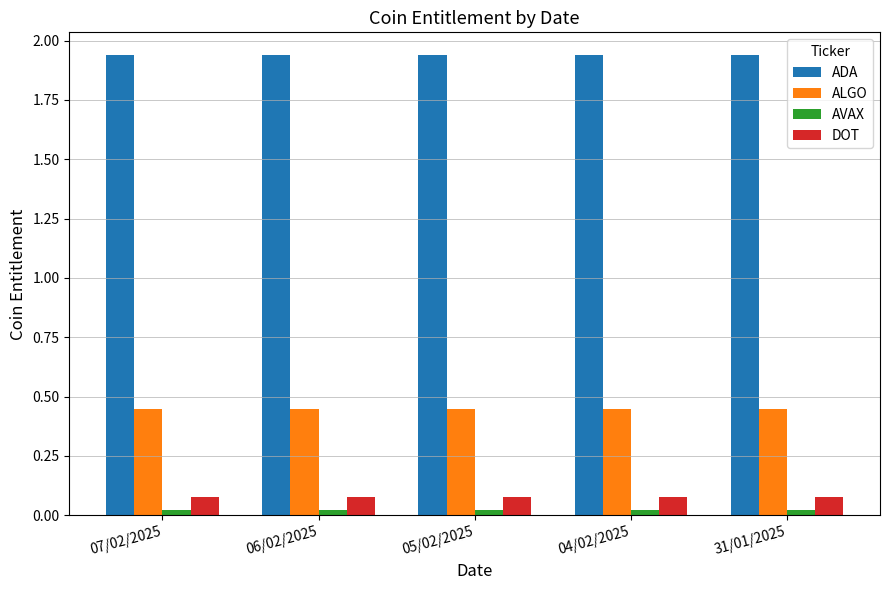

True or false: ADA has a value of 2.7 at 06/02/2025.

False